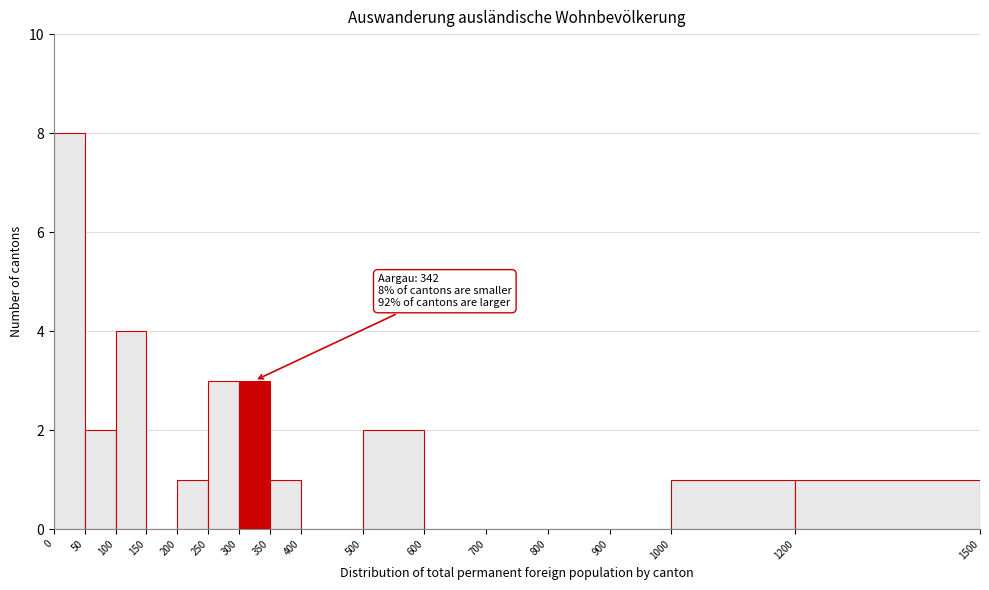

Over which range of the x-axis is the bar tallest?

0 to 50